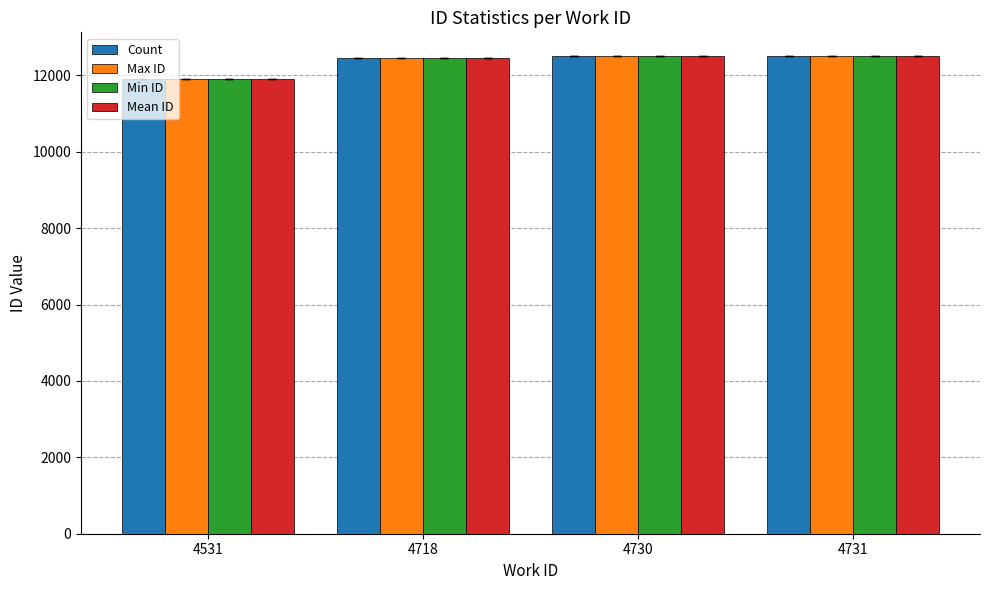

What is the greatest value displayed?

12501